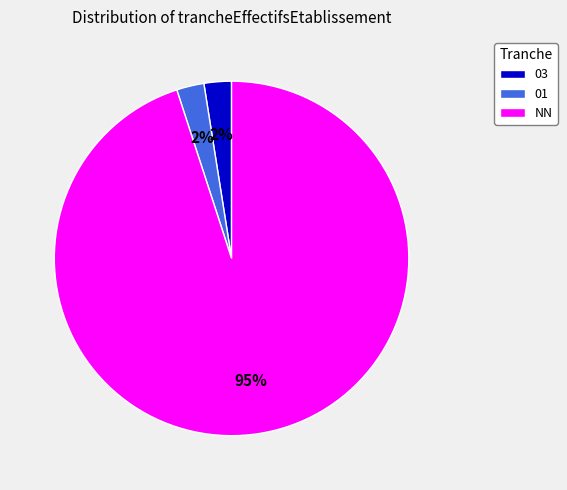

Combined, do 03 and NN account for over 50%?

Yes